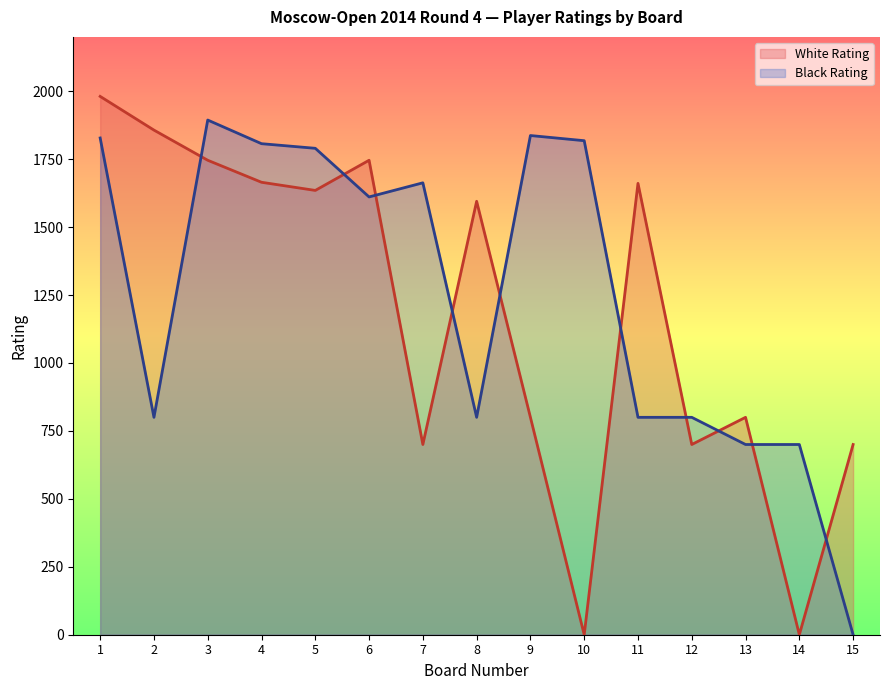

After their last crossing, which series has the higher values: Black Rating or White Rating?

White Rating